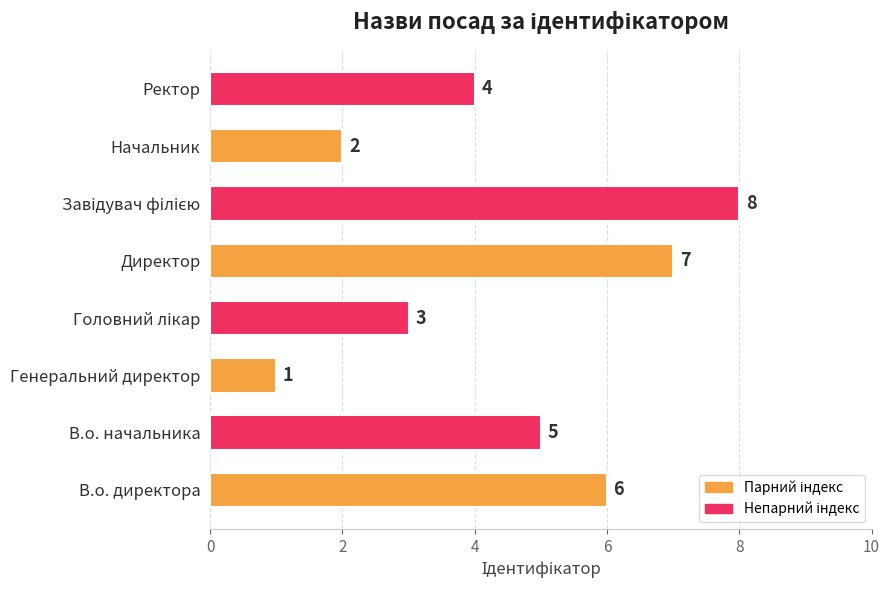

The chart shows a value of 6 at В.о. директора. True or false?

True